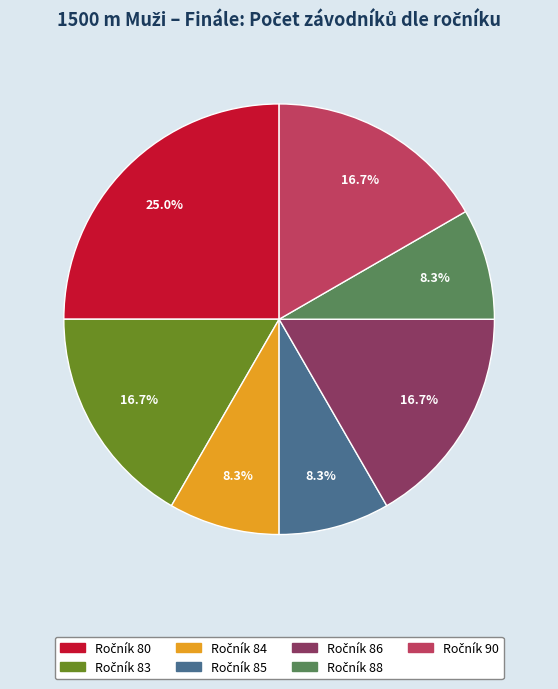

How many segments does this pie chart have?

7